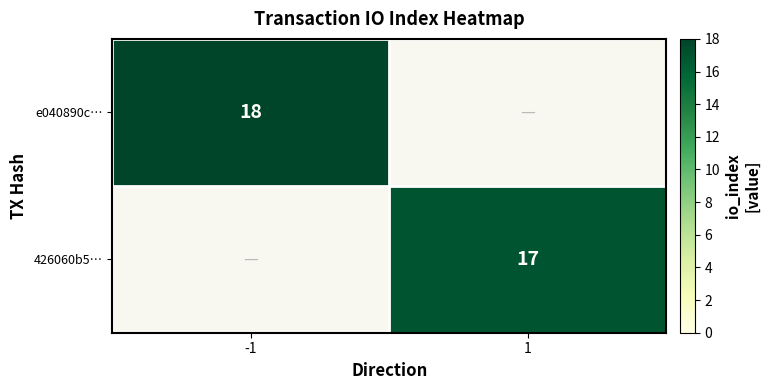

Is it true that 426060b5… equals 24.8 at 1?

False